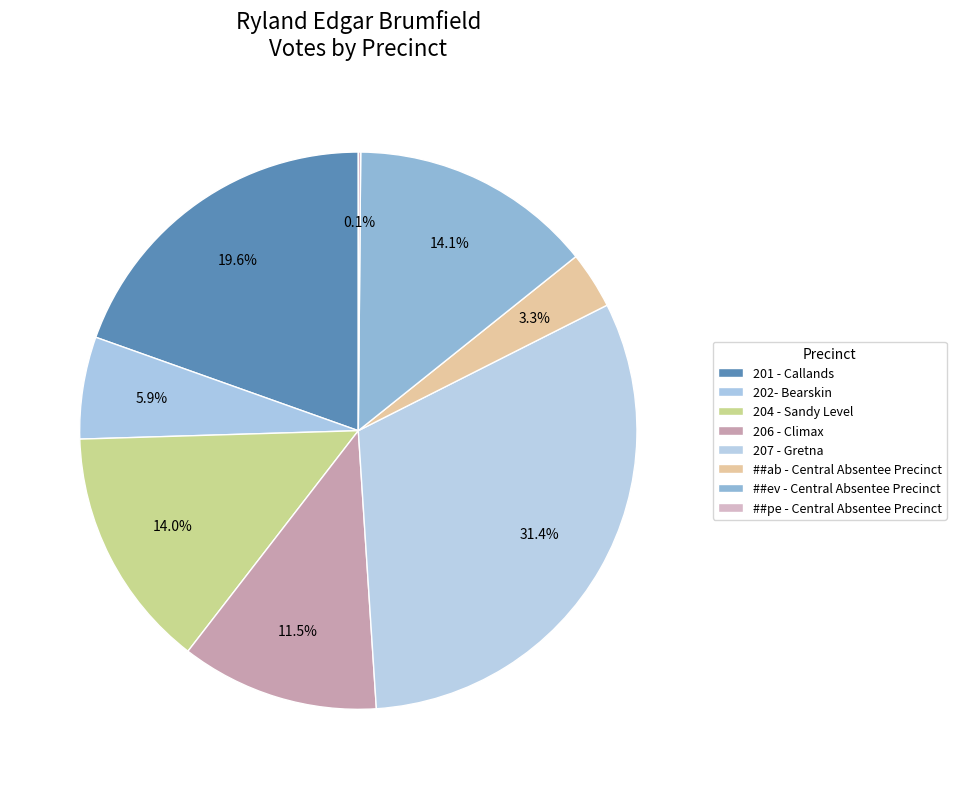

Combined, do ##ab - Central Absentee Precinct and 201 - Callands account for over 50%?

No